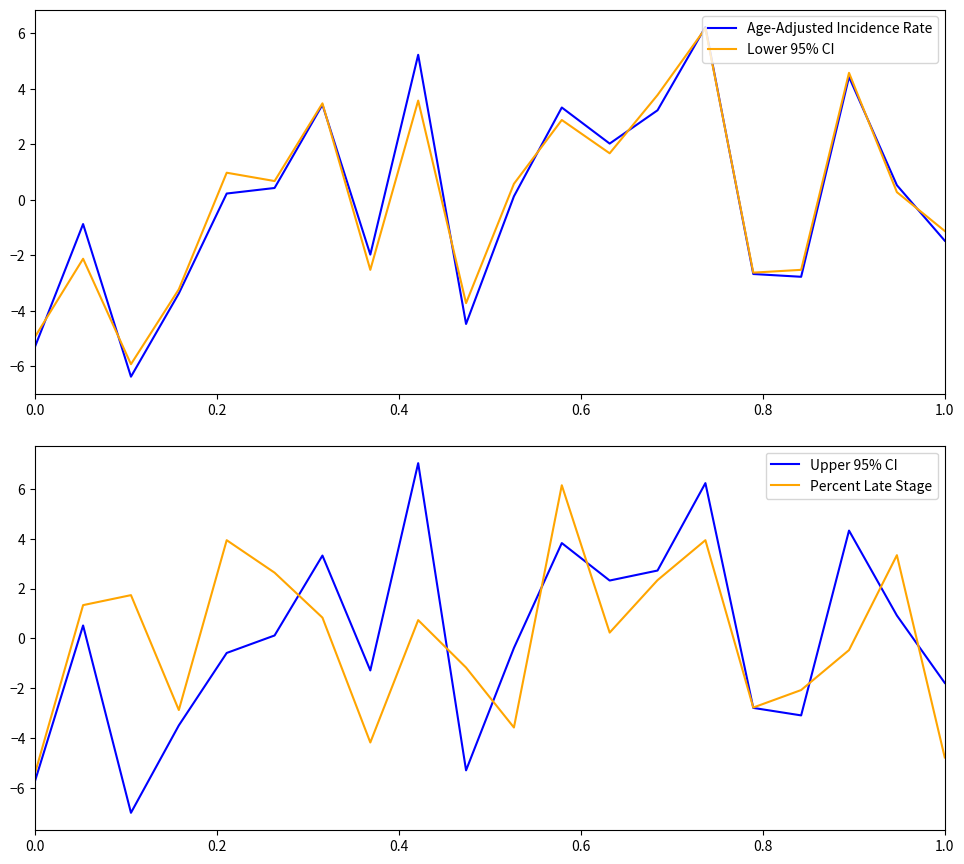

Does the chart have visible grid lines?

No